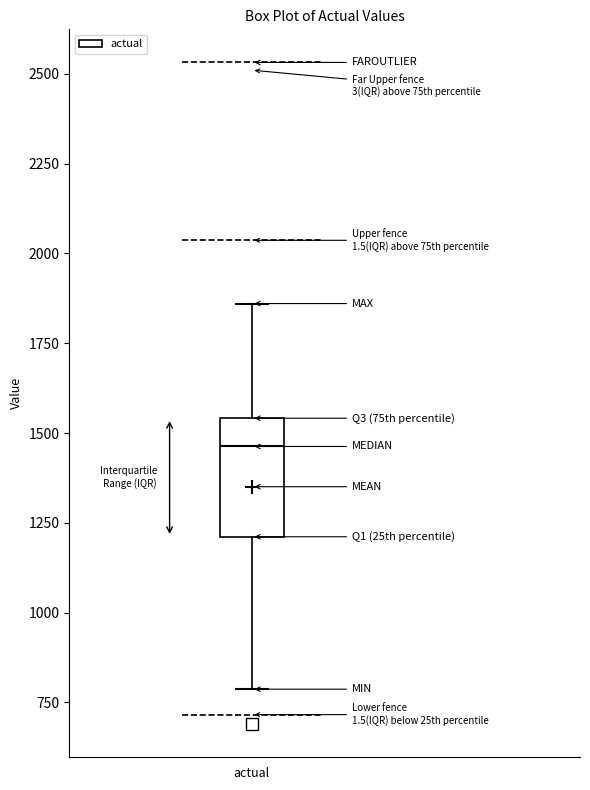

Where does the lower whisker of the box for actual end on the y-axis? The values are not printed on the chart, so give them approximately, as read against the axis.

800